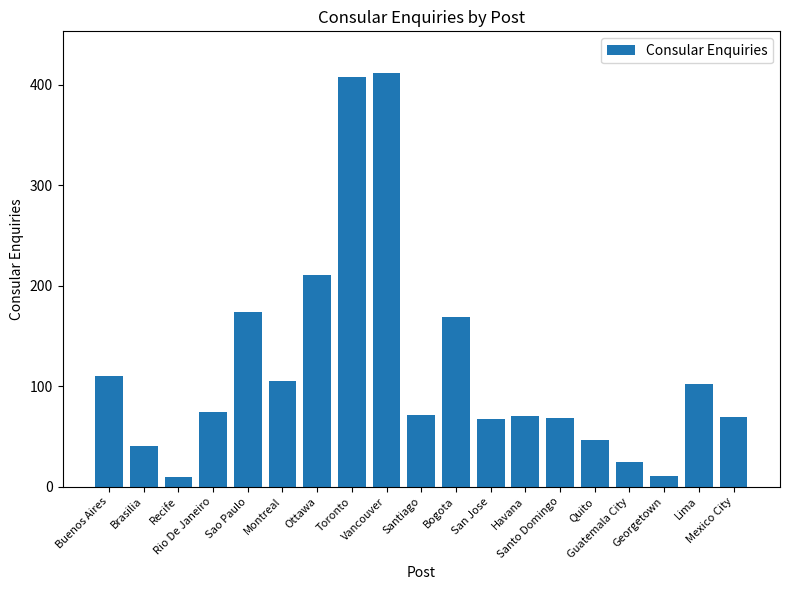

What is the difference between the values at San Jose and Guatemala City?

43